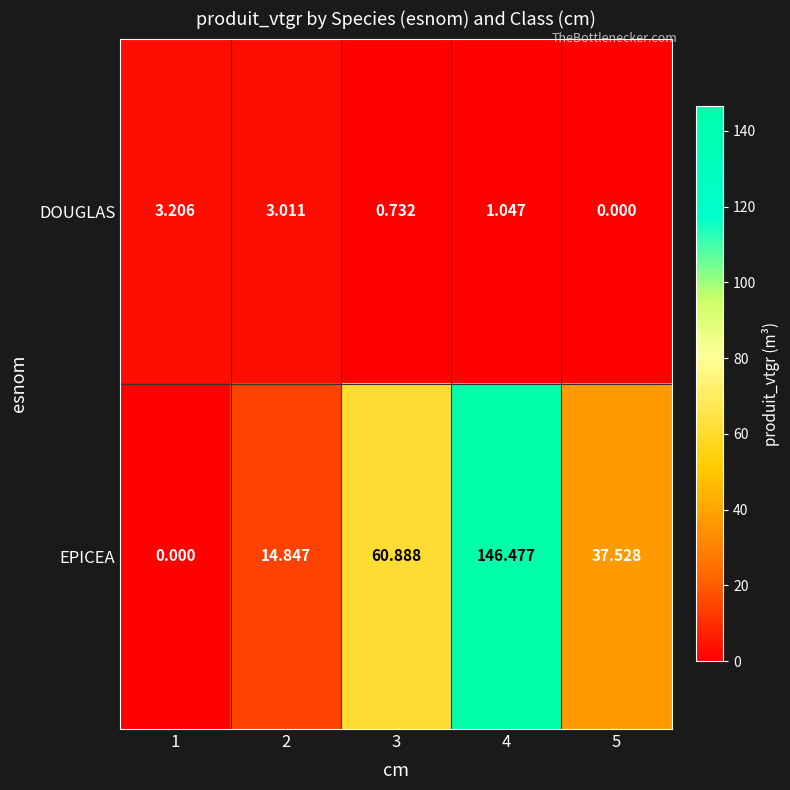

List the series in order of their peak value, lowest first.

DOUGLAS, EPICEA